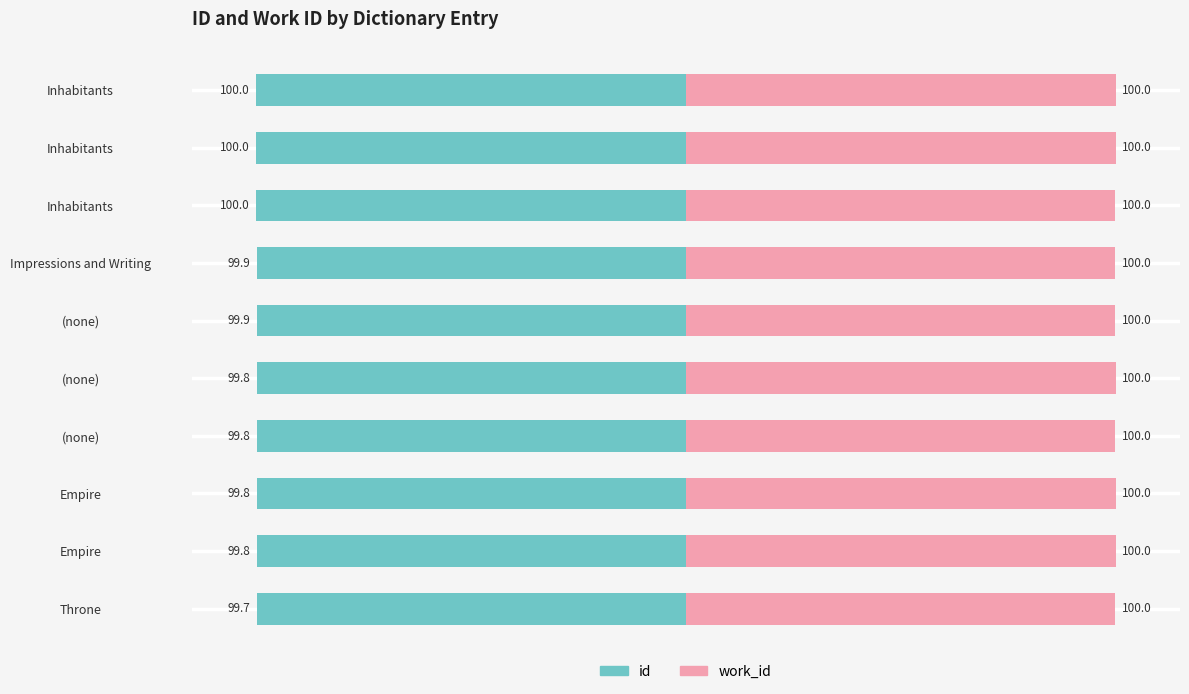

Rank the series at Empire from highest to lowest value.

work_id, id